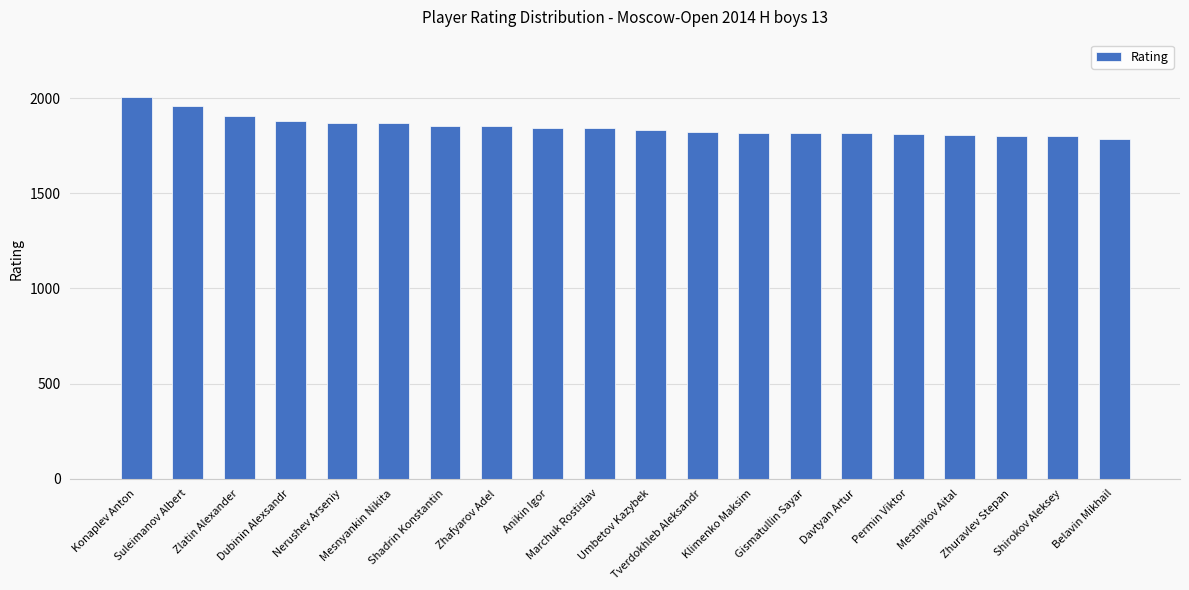

Are the bars grouped side by side (vs. stacked)?

No